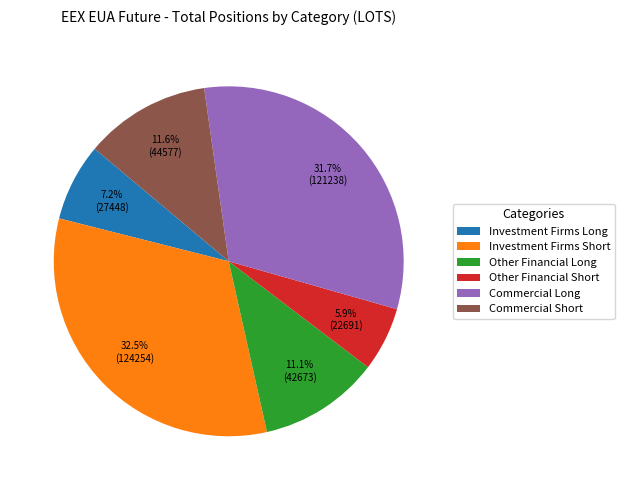

How many segments does this pie chart have?

6